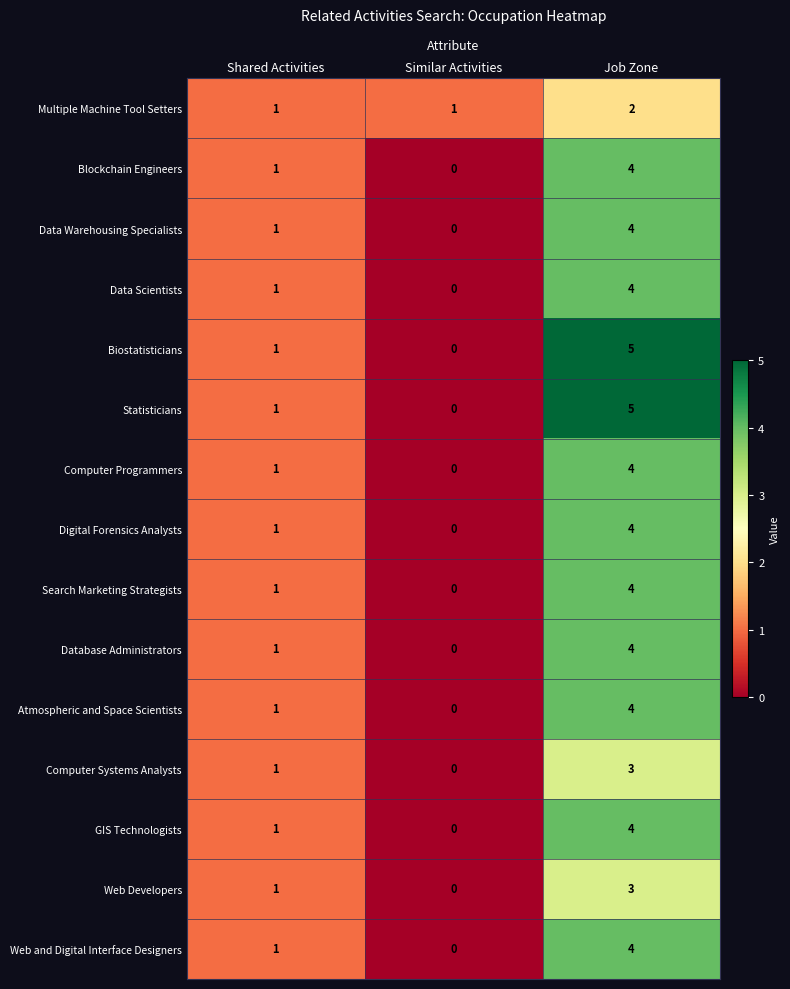

What is the greatest value displayed?

5